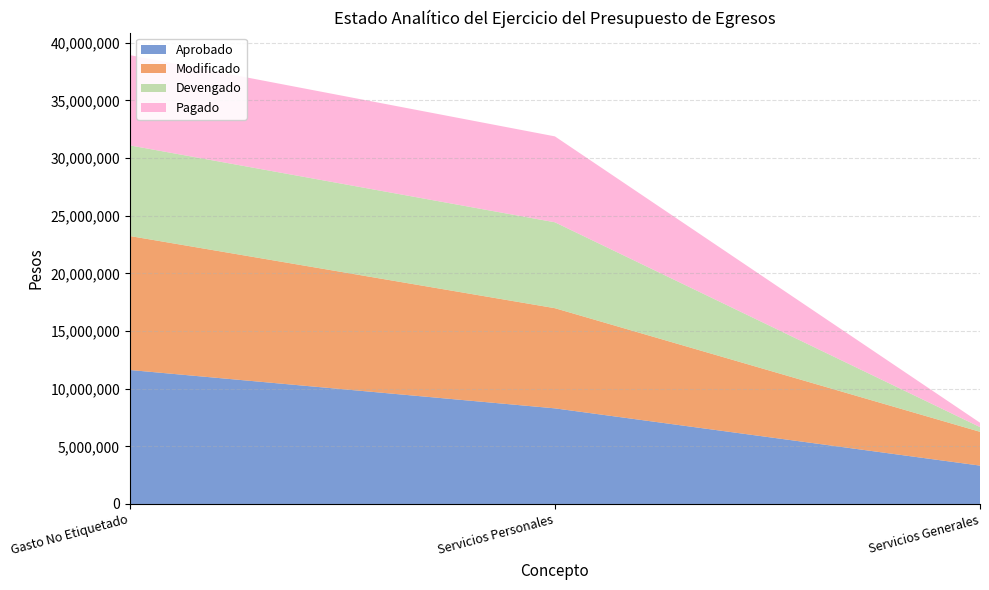

Reading left to right, extract all data points from this chart.

Aprobado: 11618062.0	8290782.0	3327280.0
Modificado: 11618062.0	8686648.1	2931413.9
Devengado: 7858657.0	7448869.0	409788.0
Pagado: 7827346.0	7448869.0	378477.0